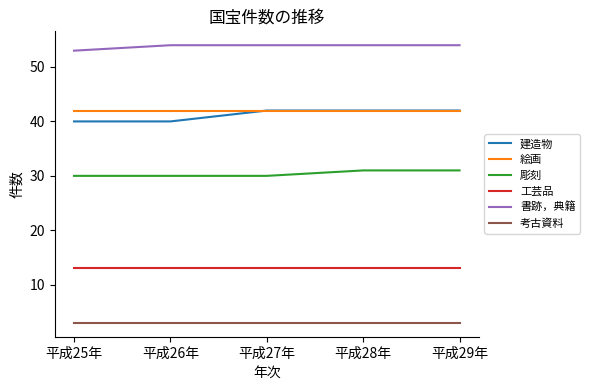

True or false: 工芸品 has a value of 13 at 平成27年.

True